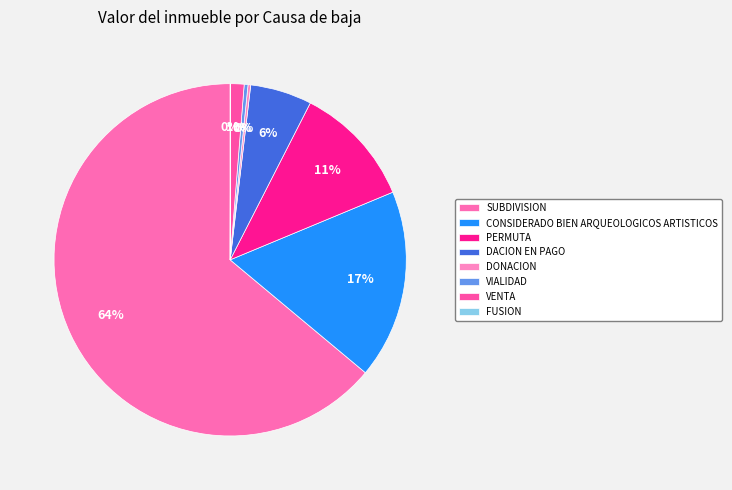

Count the number of slices in the pie.

8